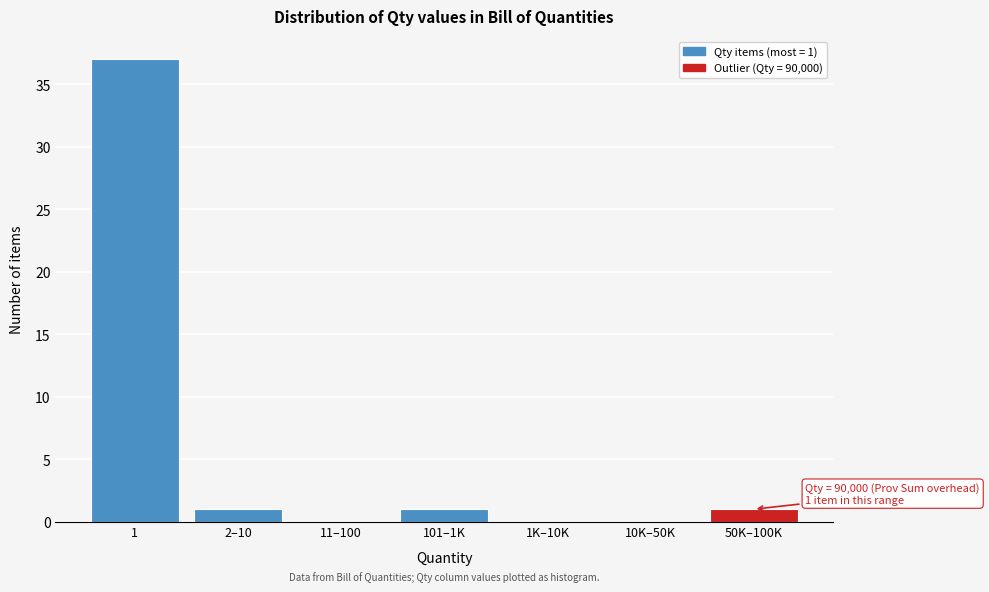

Reading left to right, what are all the values shown in this chart?

1=37	2–10=1	11–100=0	101–1K=1	1K–10K=0	10K–50K=0	50K–100K=1